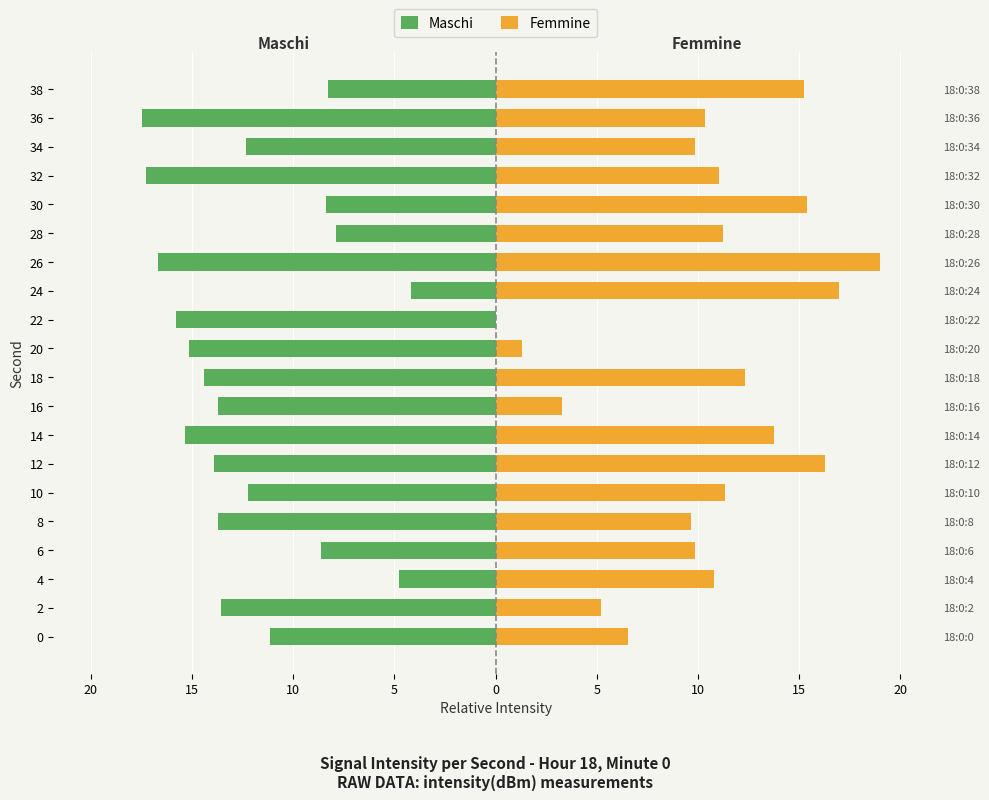

Is it true that Maschi equals -20.3 at 20?

False